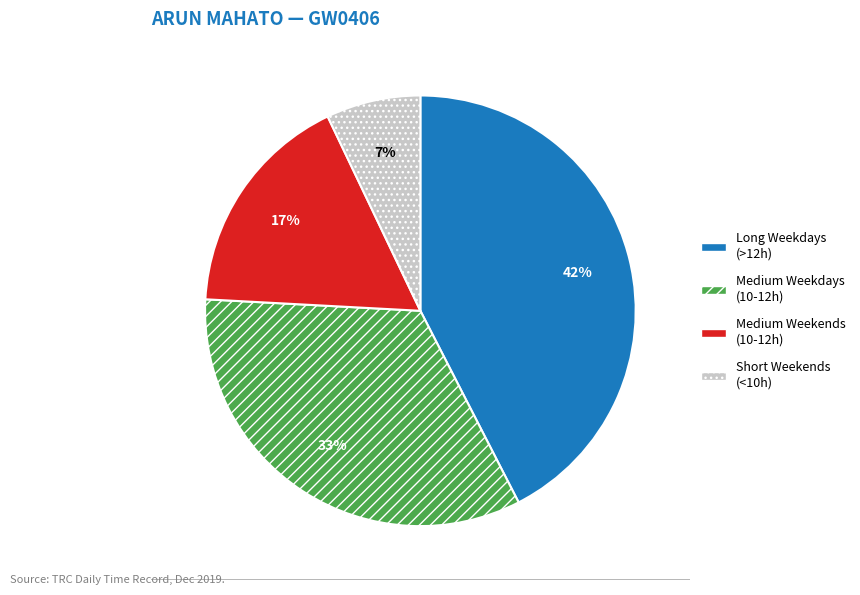

To the nearest percent, what is the difference between the largest and smallest slice percentages?

35%